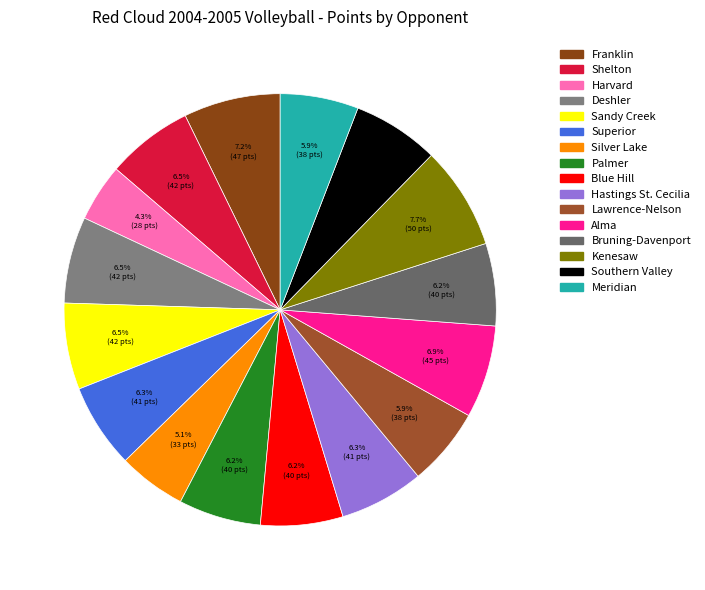

Rank the categories by value from highest to lowest.

Kenesaw, Franklin, Alma, Shelton, Deshler, Sandy Creek, Southern Valley, Superior, Hastings St. Cecilia, Palmer, Blue Hill, Bruning-Davenport, Lawrence-Nelson, Meridian, Silver Lake, Harvard